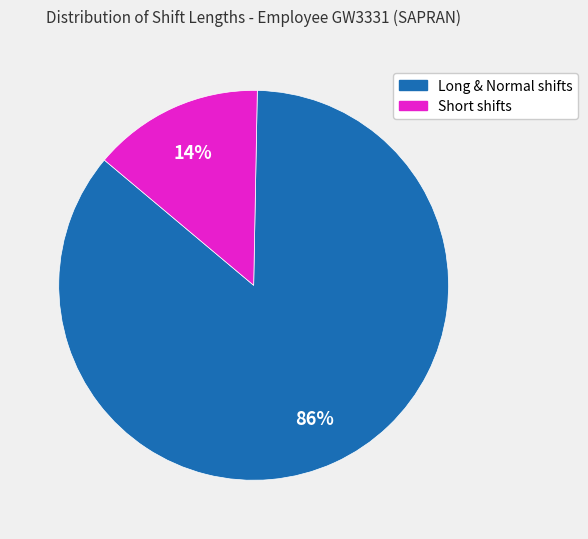

Is there a majority slice in this chart?

Yes